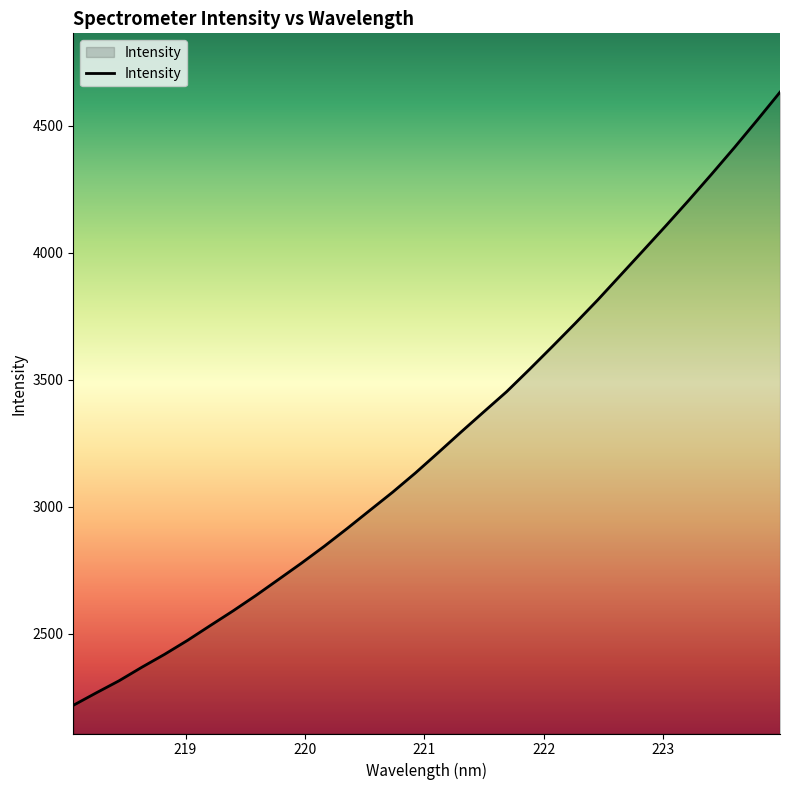

What is the minimum value shown in the chart?

2219.0